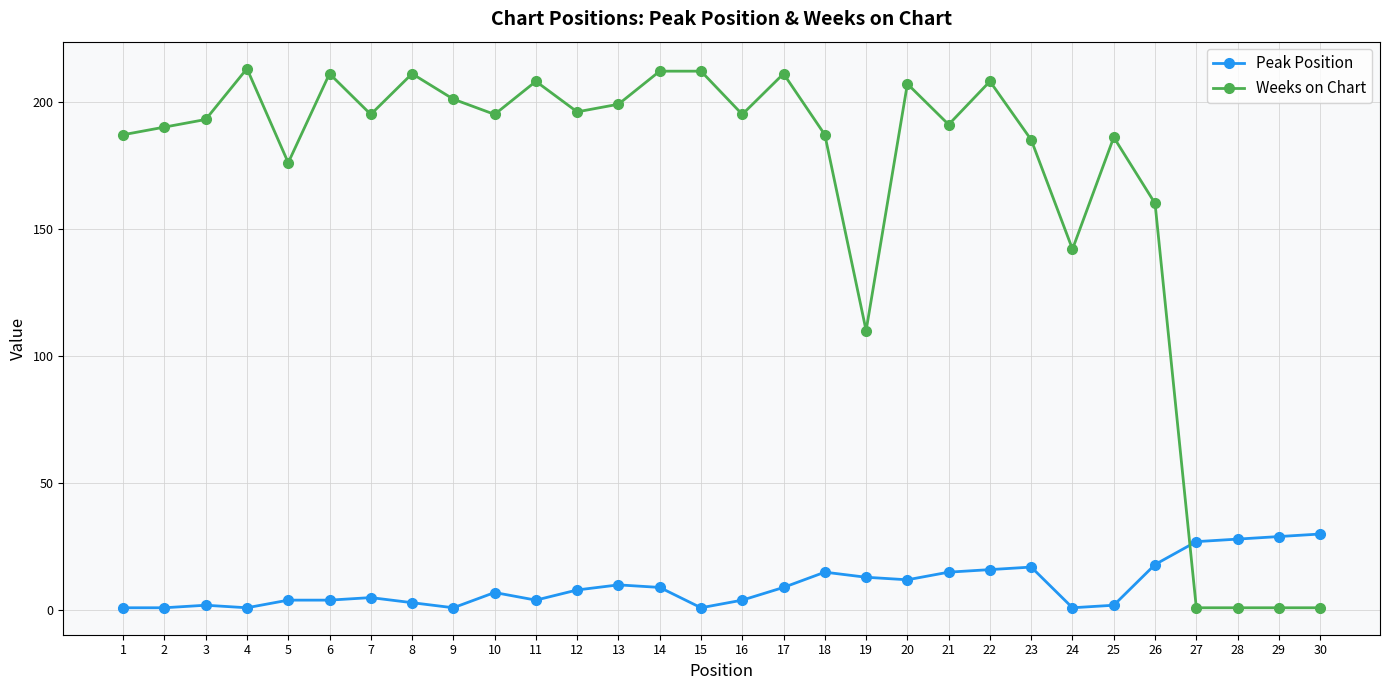

List the series in order of their peak value, highest first.

Weeks on Chart, Peak Position